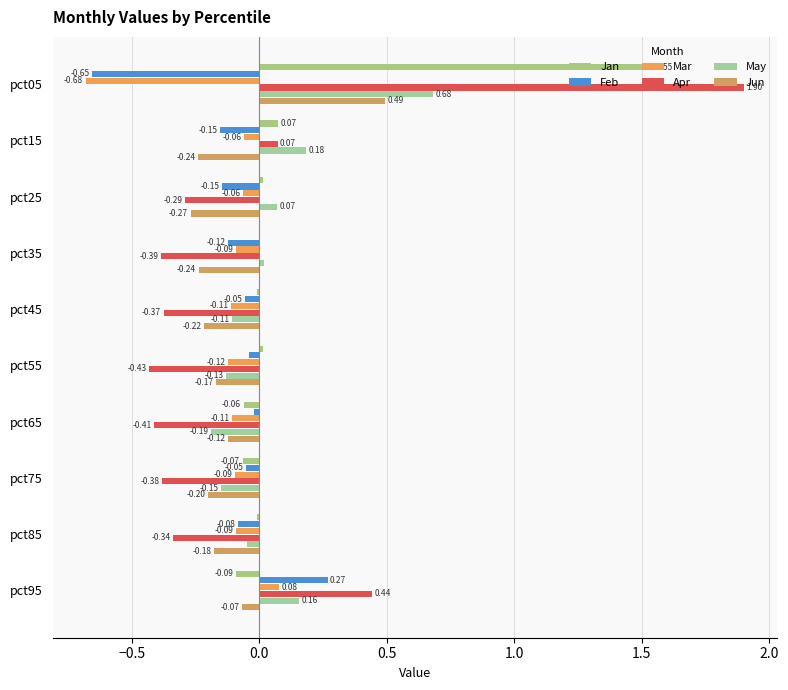

How many data points does each series have?

10